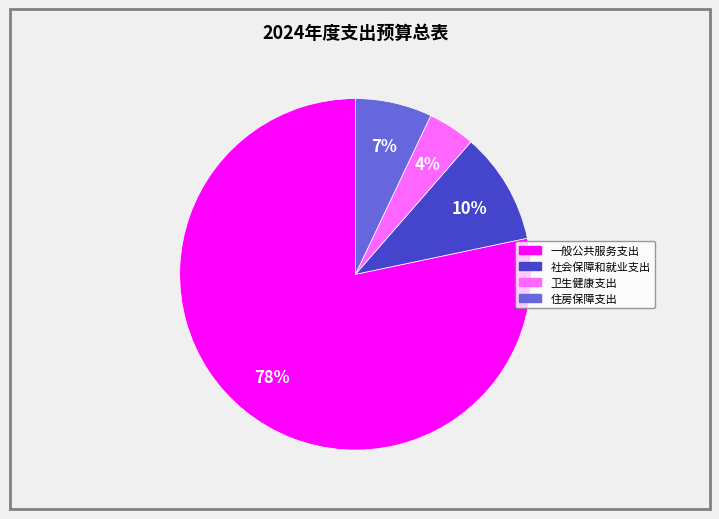

Is 社会保障和就业支出 the majority of the pie?

No